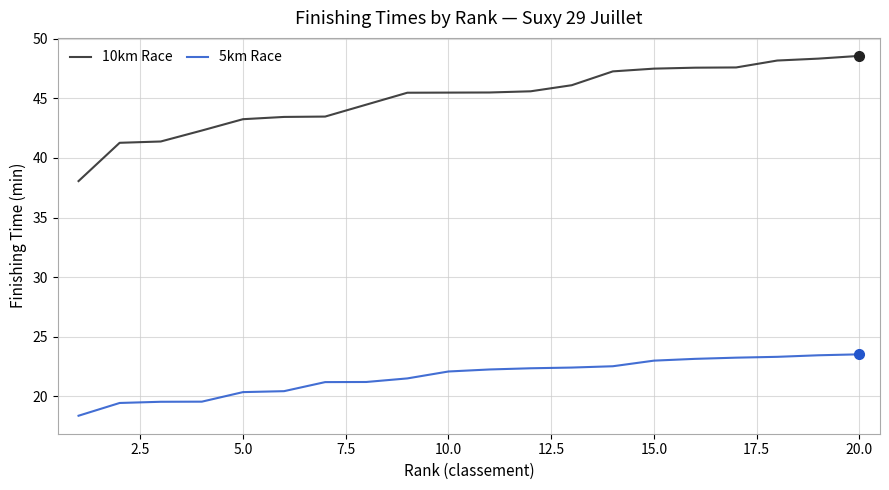

List the series in order of their peak value, lowest first.

5km Race, 10km Race